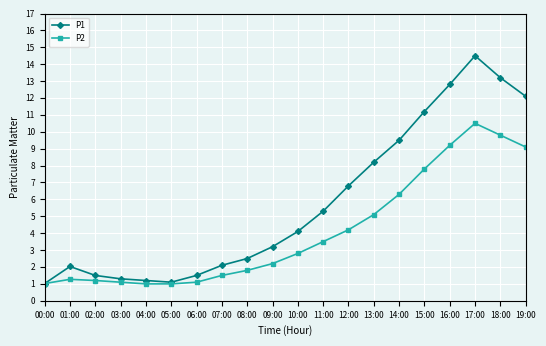

Which series has the widest spread of values?

P1